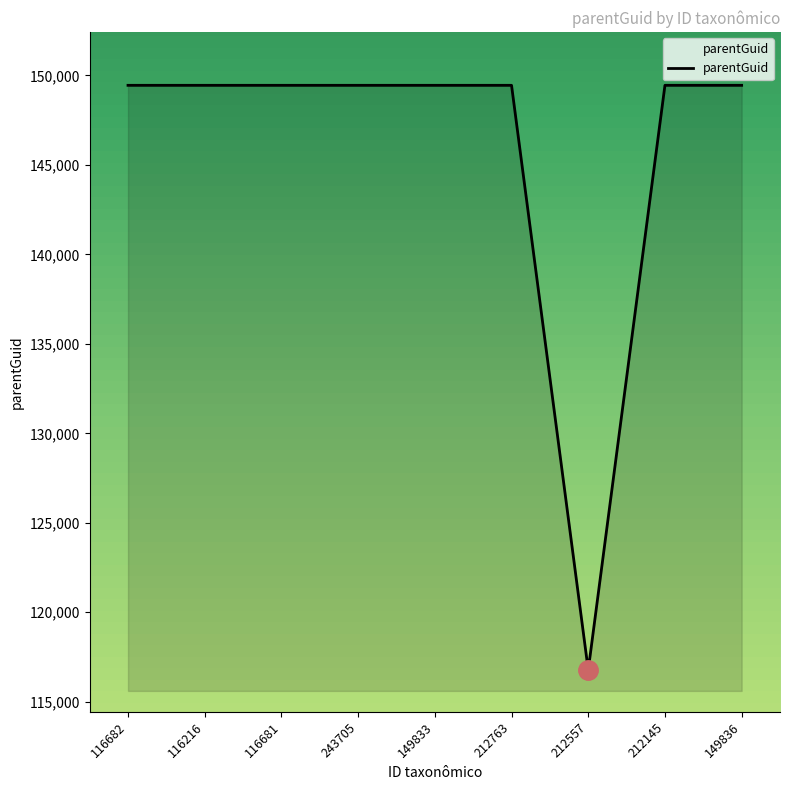

What is the greatest value displayed?

149447